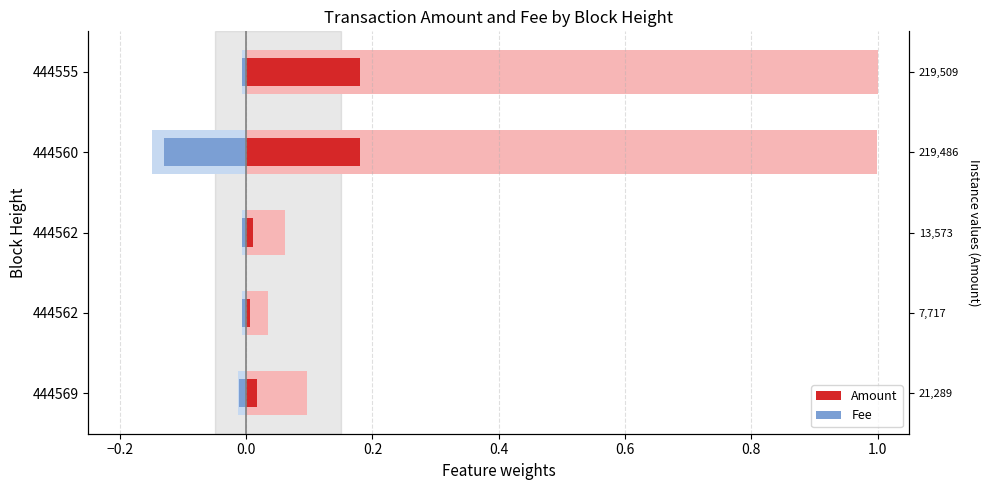

Does the chart contain stacked bars?

No